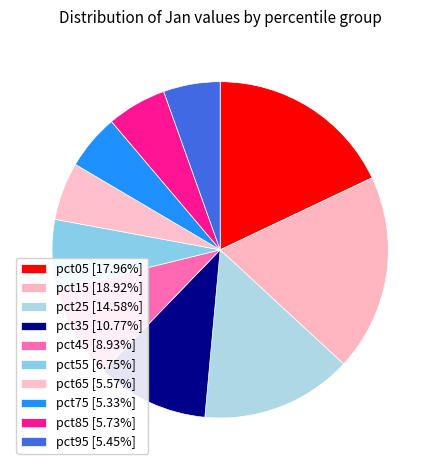

To the nearest percent, what is the combined percentage of pct45 and pct95?

14%